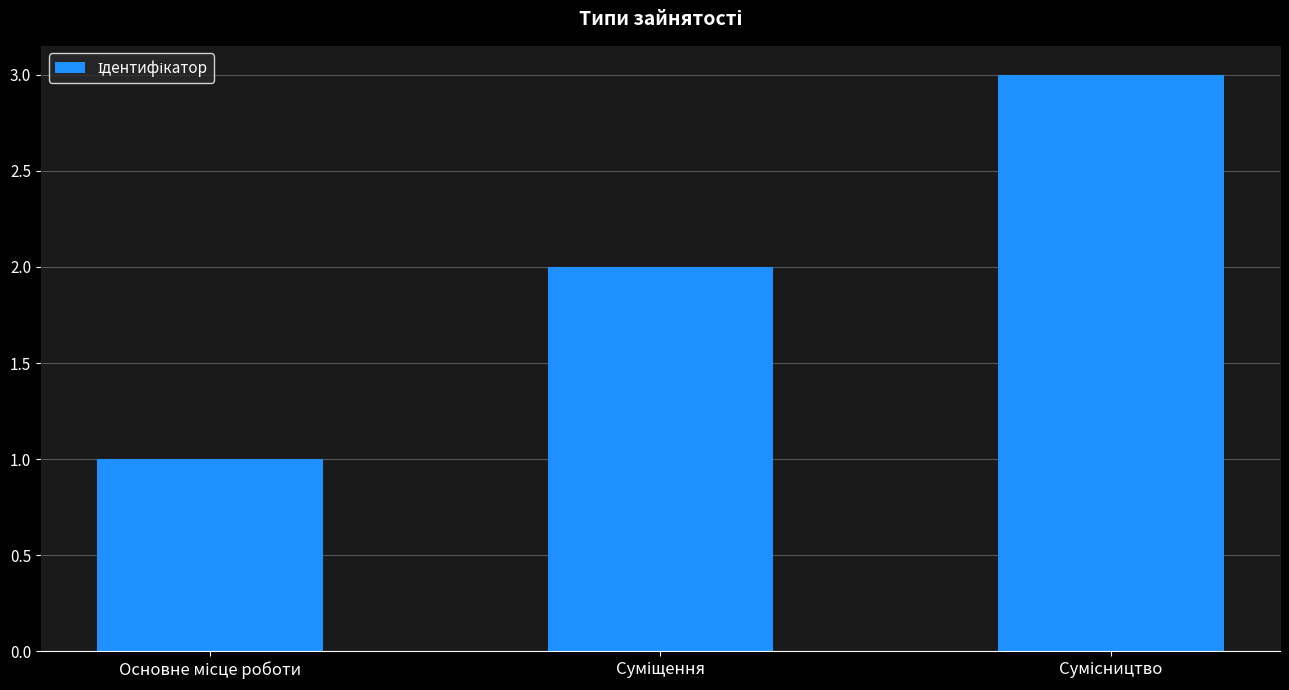

What is the sum of all values?

6